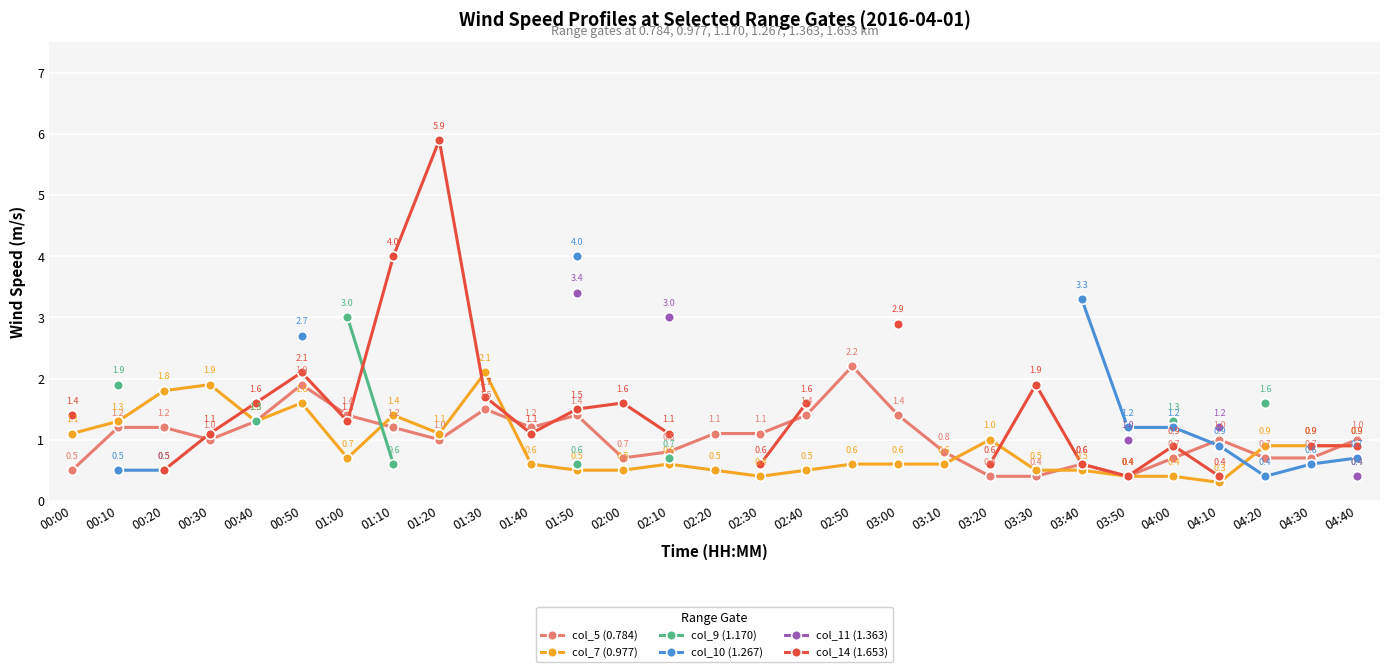

Between which two adjacent categories do col_9 (1.170) and col_5 (0.784) first intersect?

01:00 and 01:10